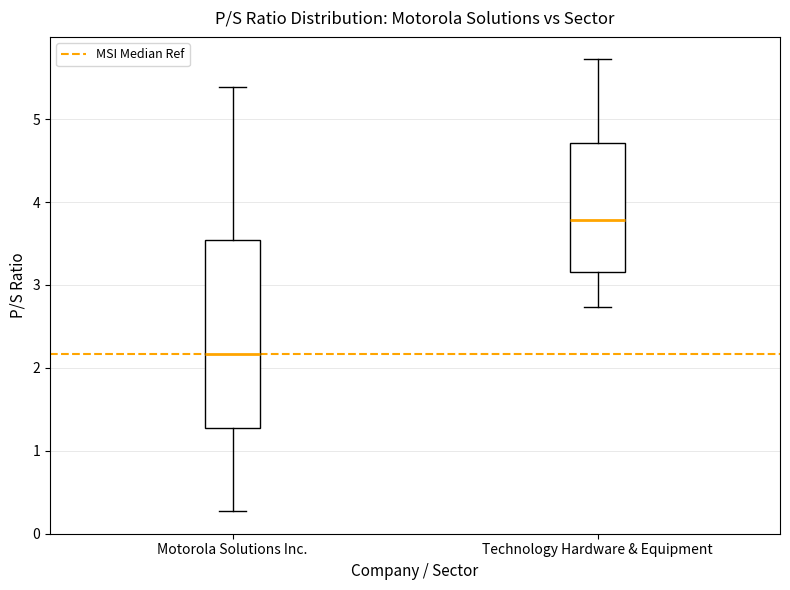

Where does the upper whisker of the box for Motorola Solutions Inc. end on the y-axis? The values are not printed on the chart, so give them approximately, as read against the axis.

5.4